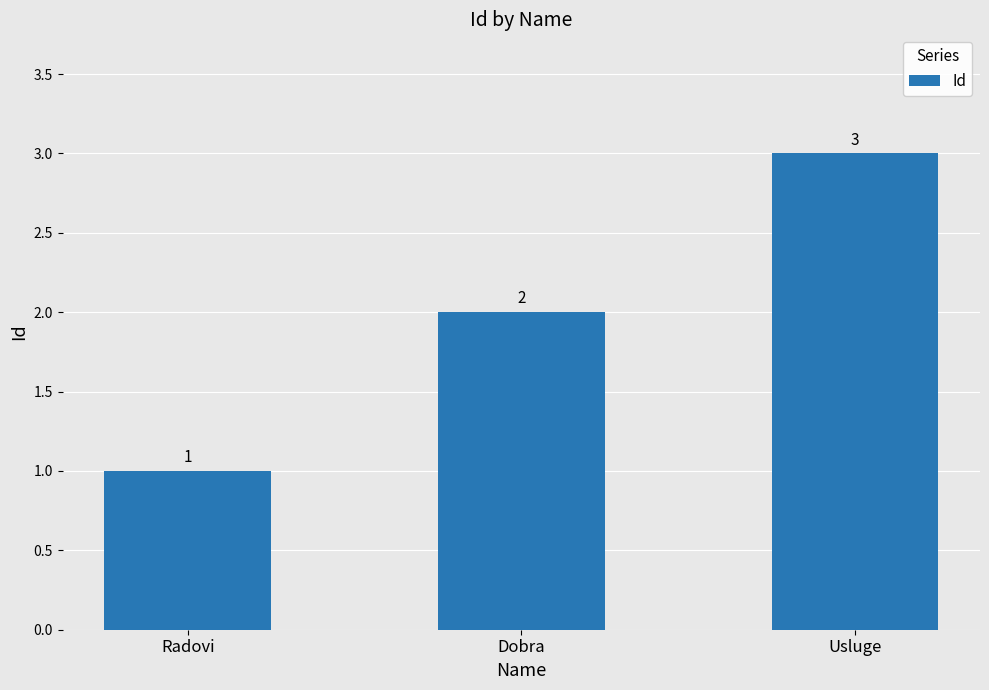

At which category does the chart reach its minimum across all series?

Radovi